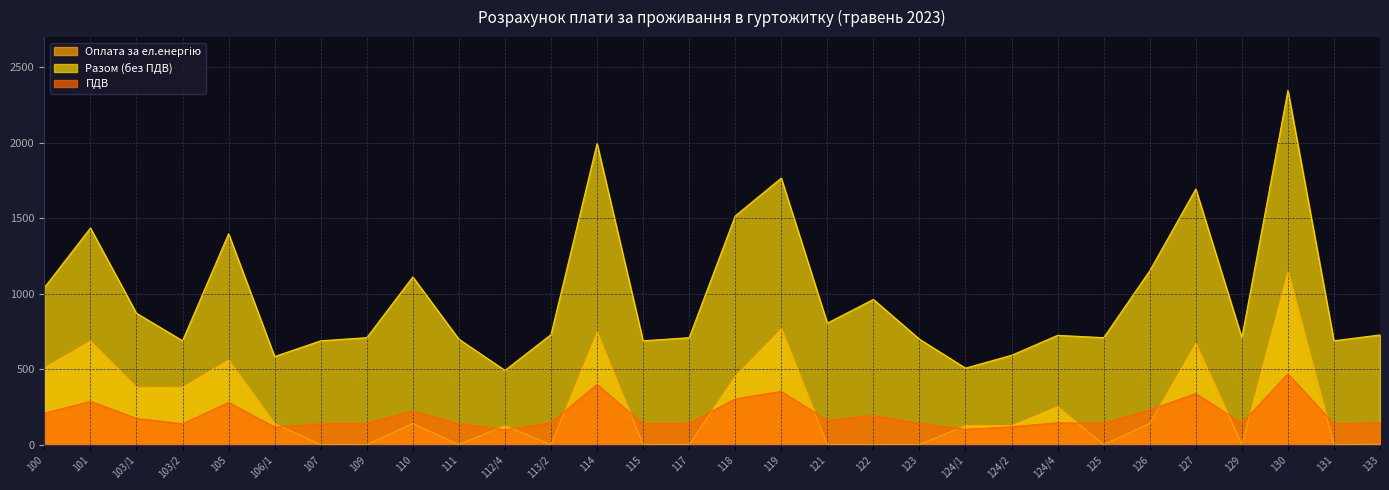

What is the value of the ПДВ point at the 2nd from the left?

286.8